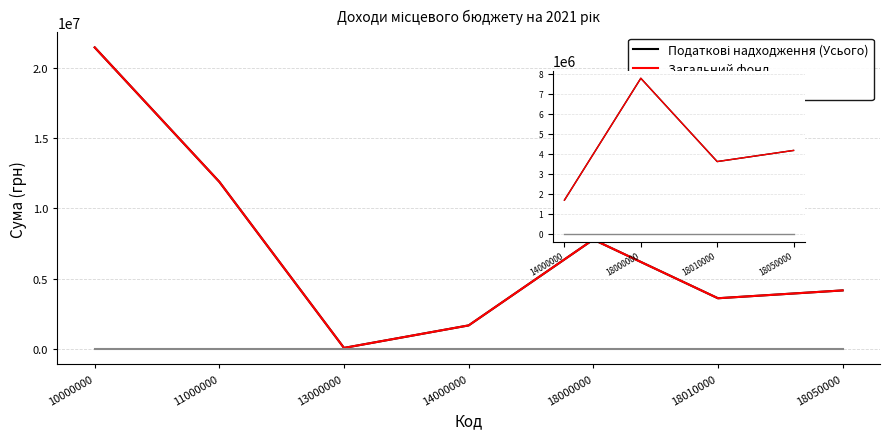

Which series changed the most between 18000000 and 18010000?

Податкові надходження (Усього)